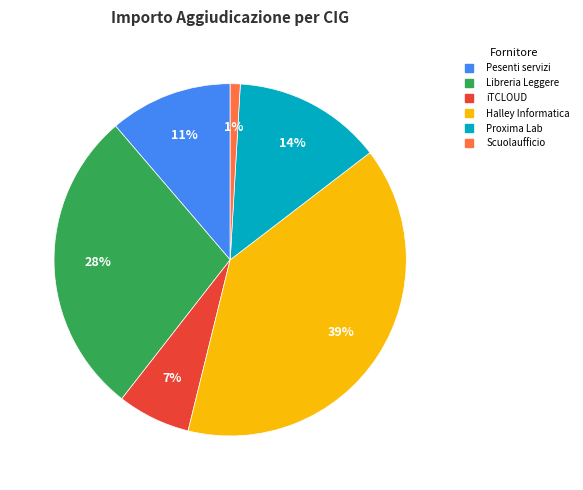

Is there a majority slice in this chart?

No